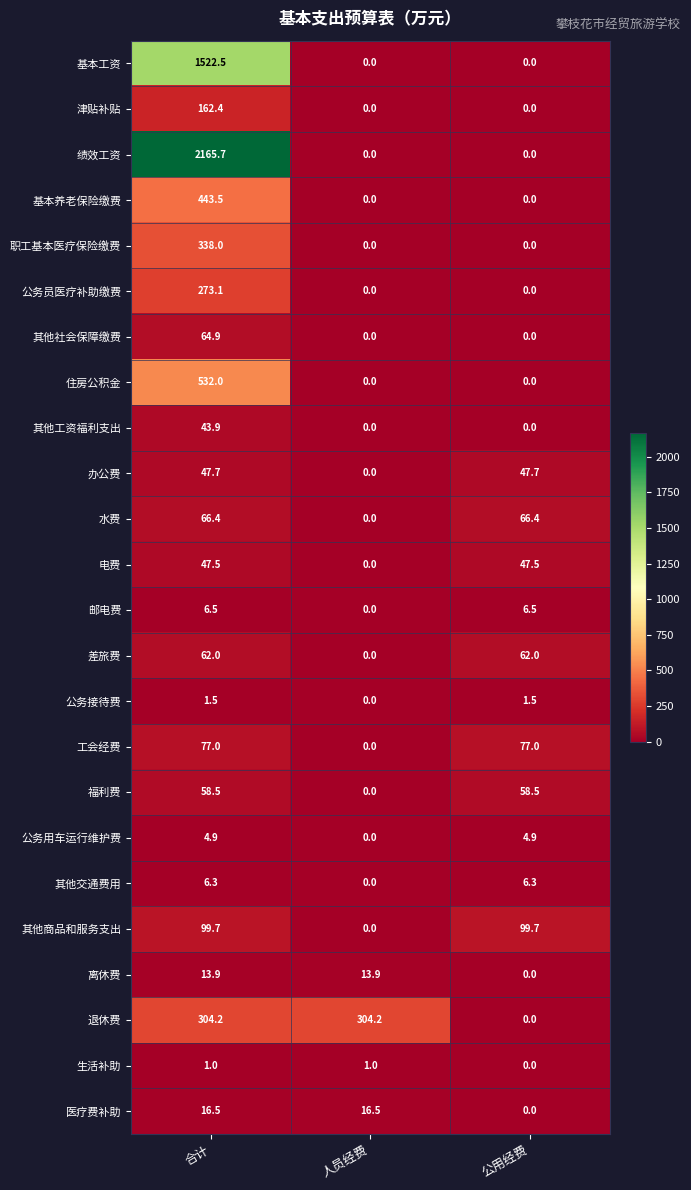

The value of 住房公积金 at 合计 is 326.6. True or false?

False